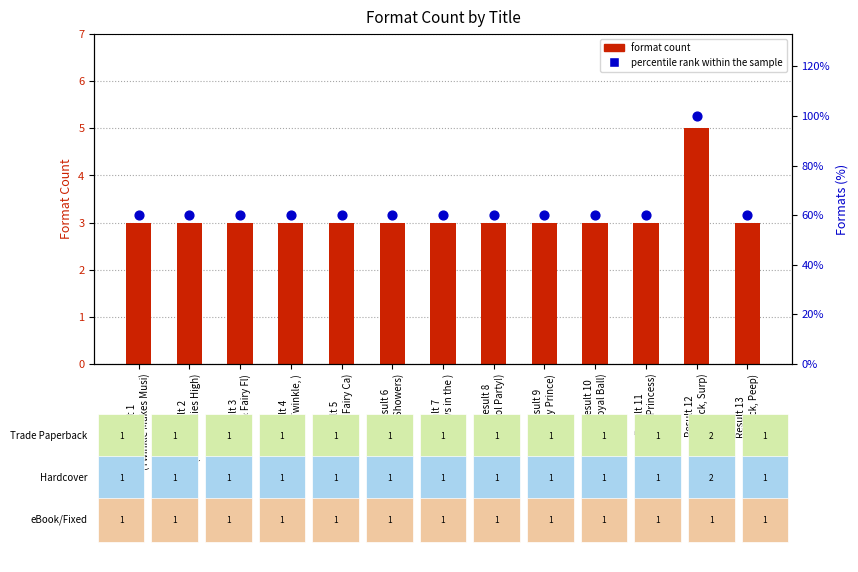

What are all the series names shown in the legend?

format count, percentile rank within the sample